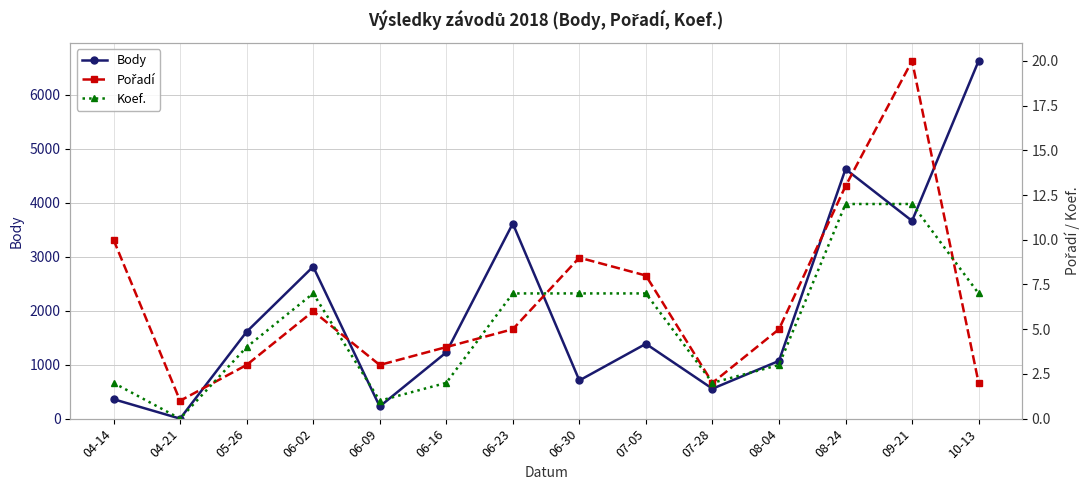

How many data points in Pořadí are above 5?

6